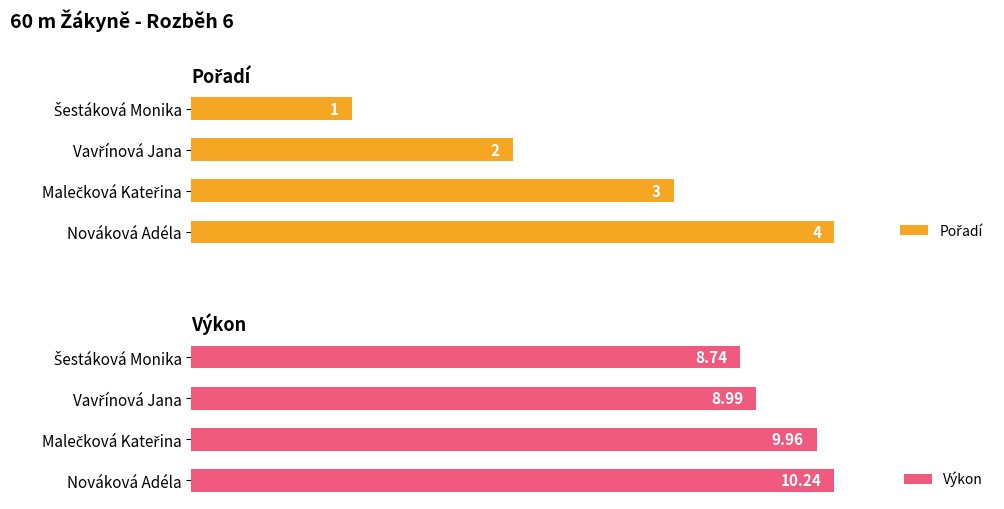

What is the sum of all Pořadí values?

10.0